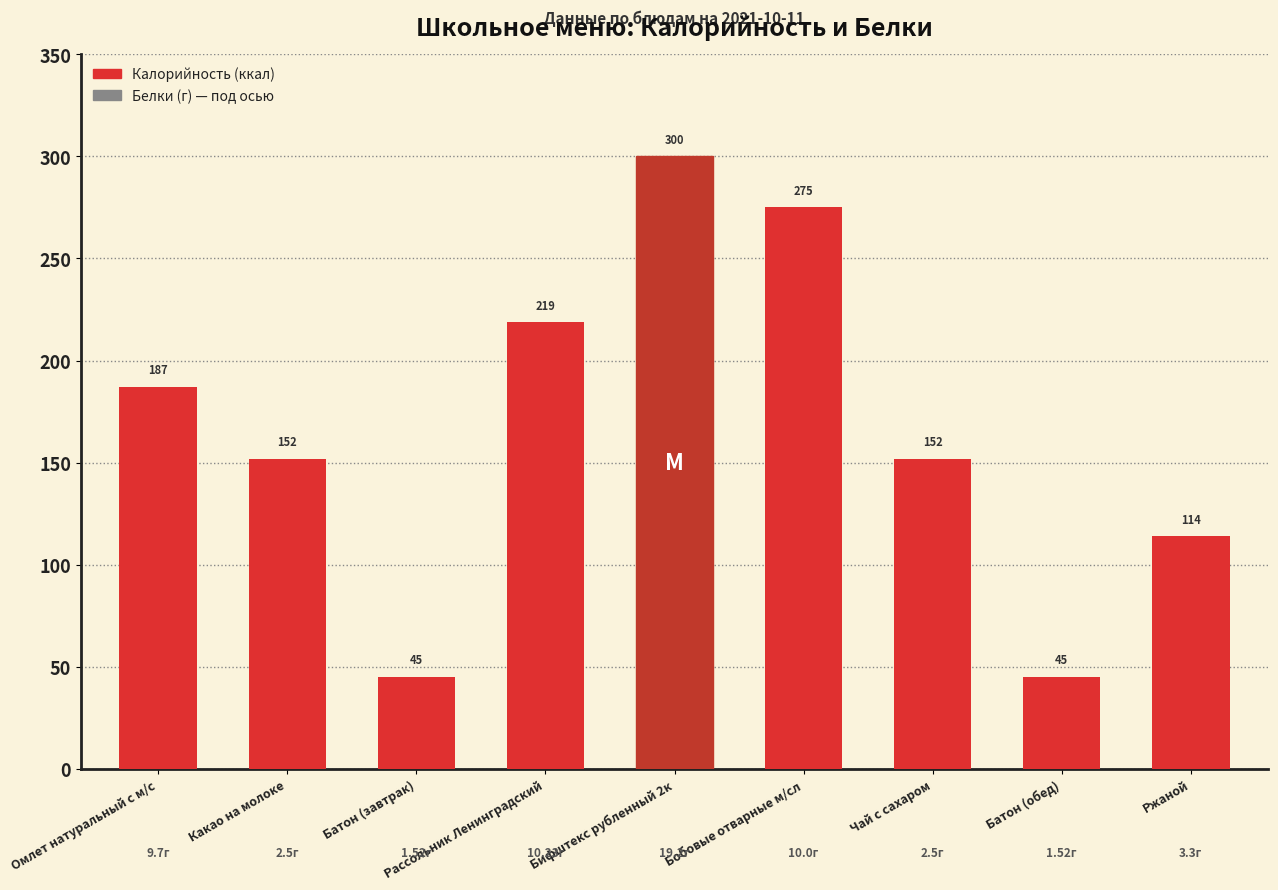

Which has a higher value, Бобовые отварные м/сл or Бифштекс рубленный 2к?

Бифштекс рубленный 2к